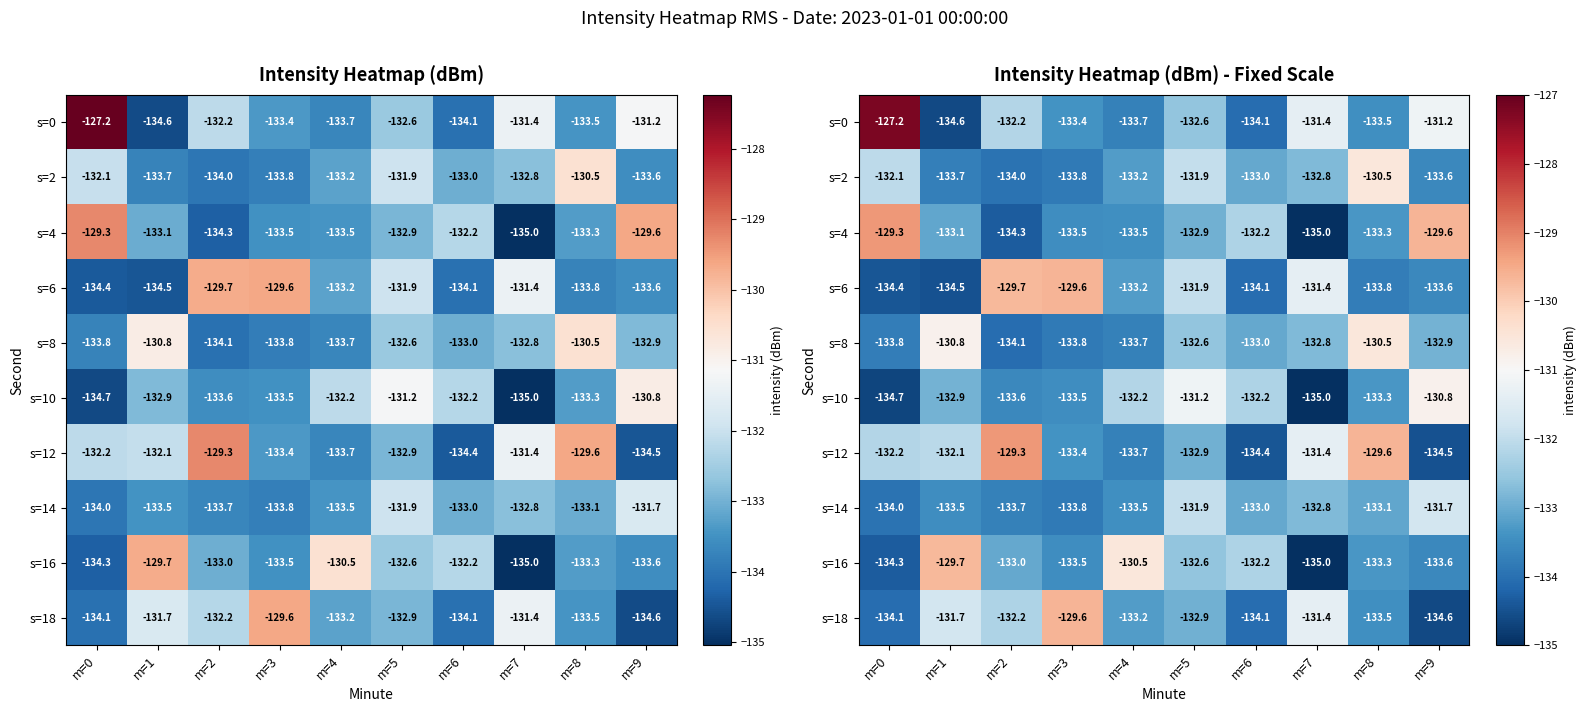

How many data points in s=6 are above -133?

4